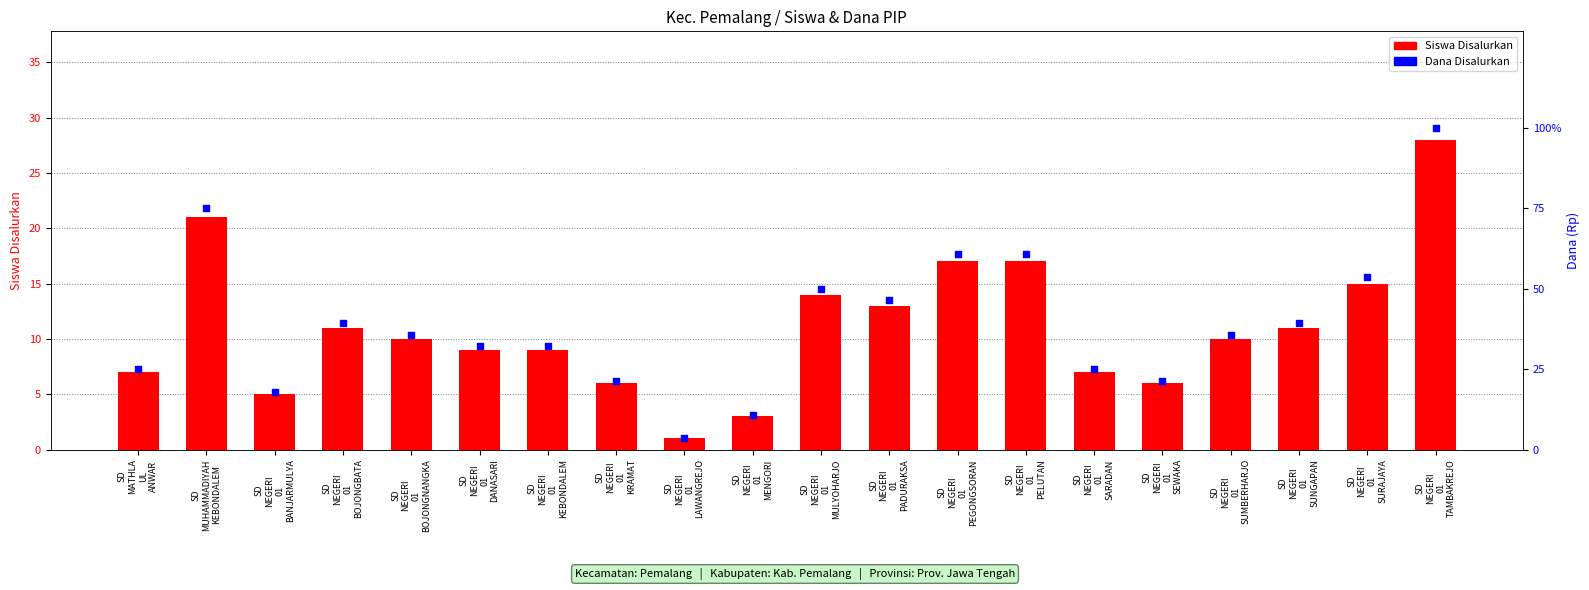

Which series contains the highest Y value?

Dana Disalurkan